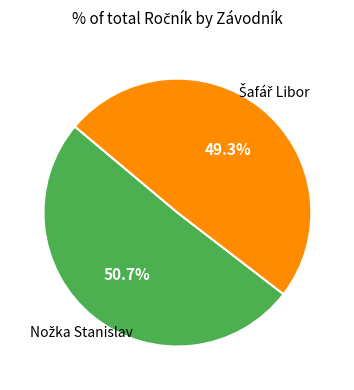

Is there any slice that represents more than half of the pie?

Yes